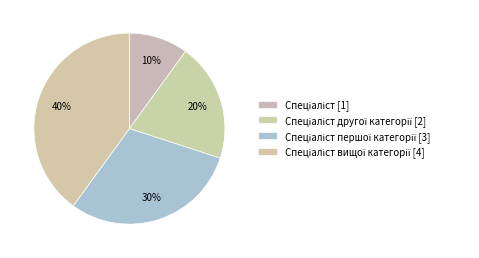

Does any single category account for the majority?

No